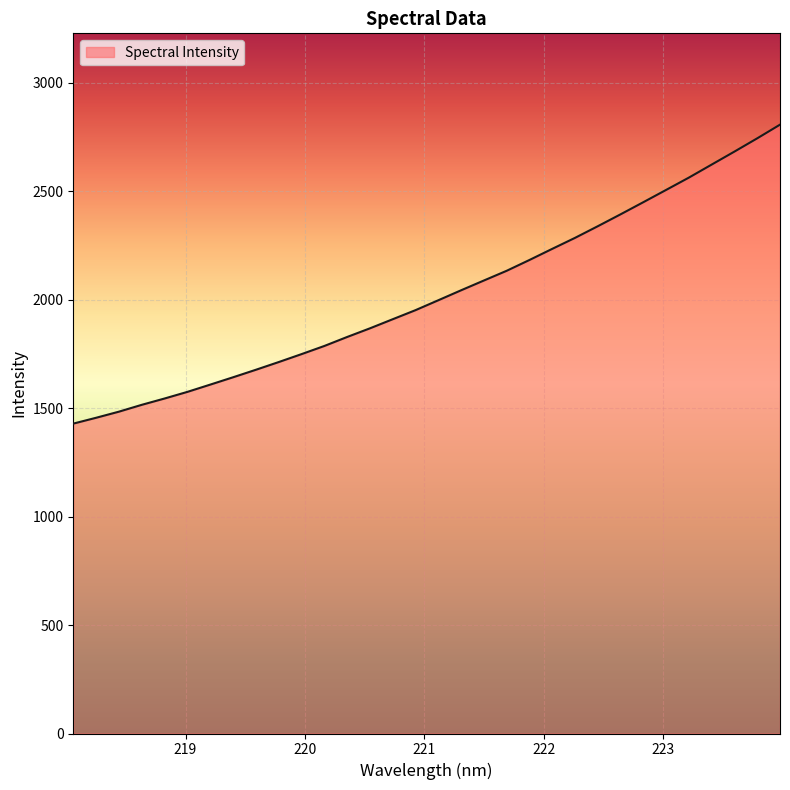

What is the difference between the maximum and minimum values?

1378.1